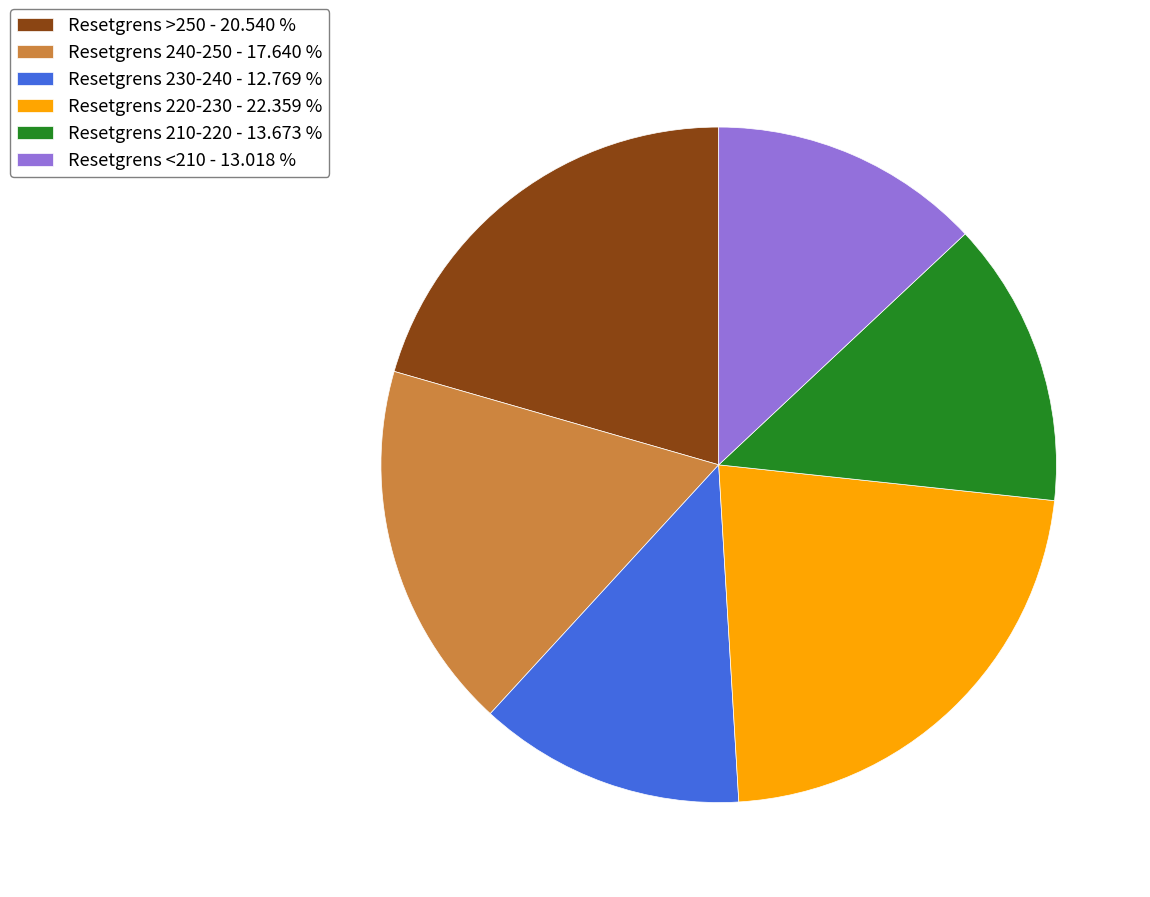

Between Resetgrens 210-220 - 13.673 % and Resetgrens >250 - 20.540 %, which is larger?

Resetgrens >250 - 20.540 %